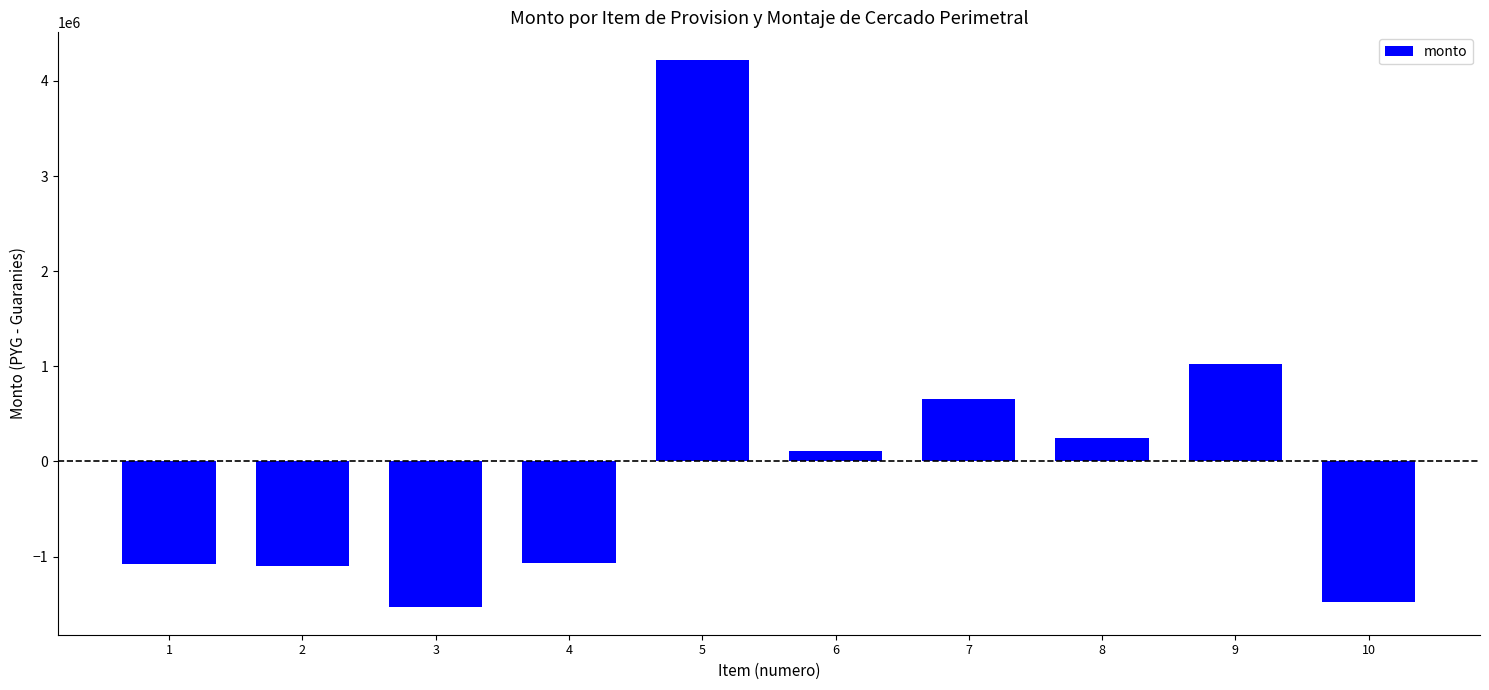

What value does the data have at 4, to the nearest 50?

-1072050